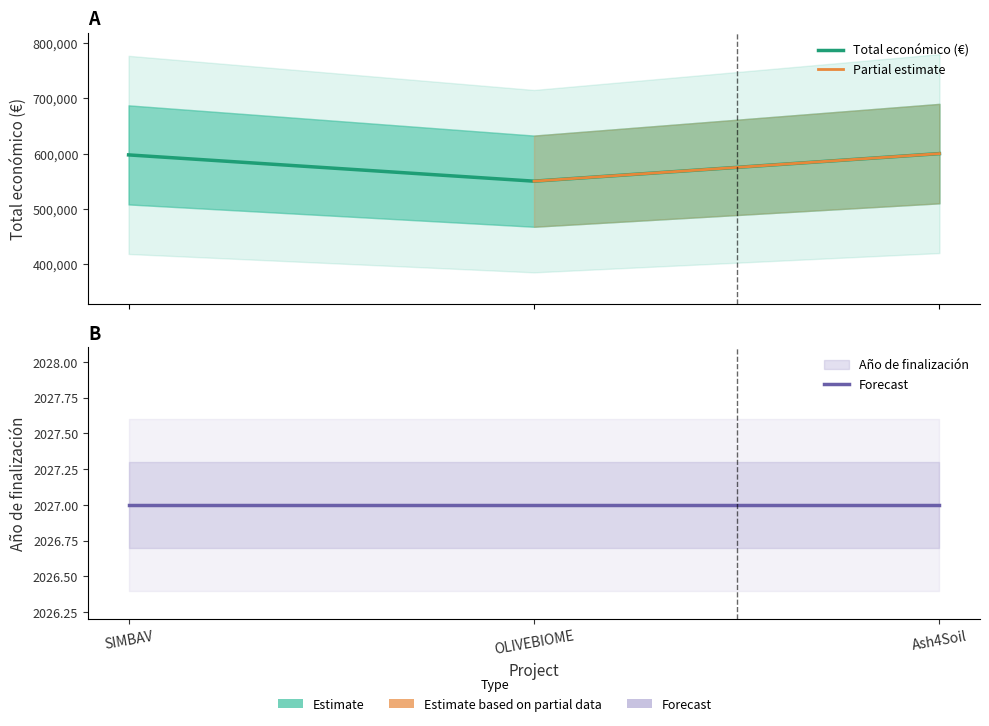

What is the sum of the values at Ash4Soil and OLIVEBIOME?

1150111